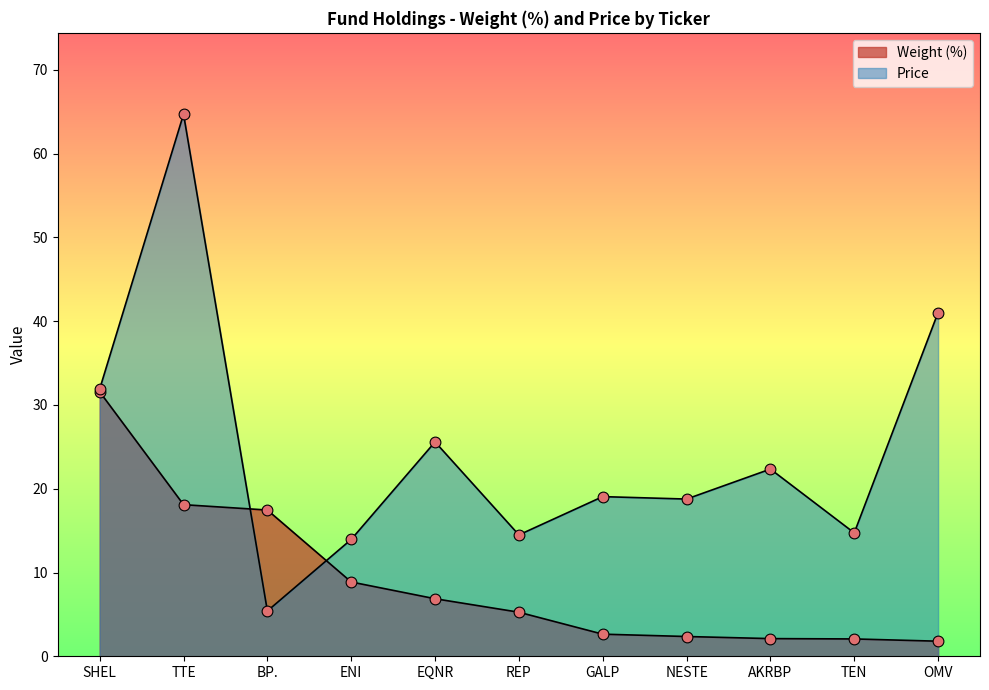

What are all the series names shown in the legend?

Weight (%), Price